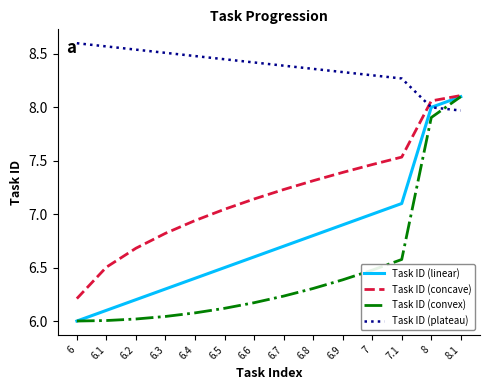

The value of Task ID (linear) at 6.9 is 10.3. True or false?

False